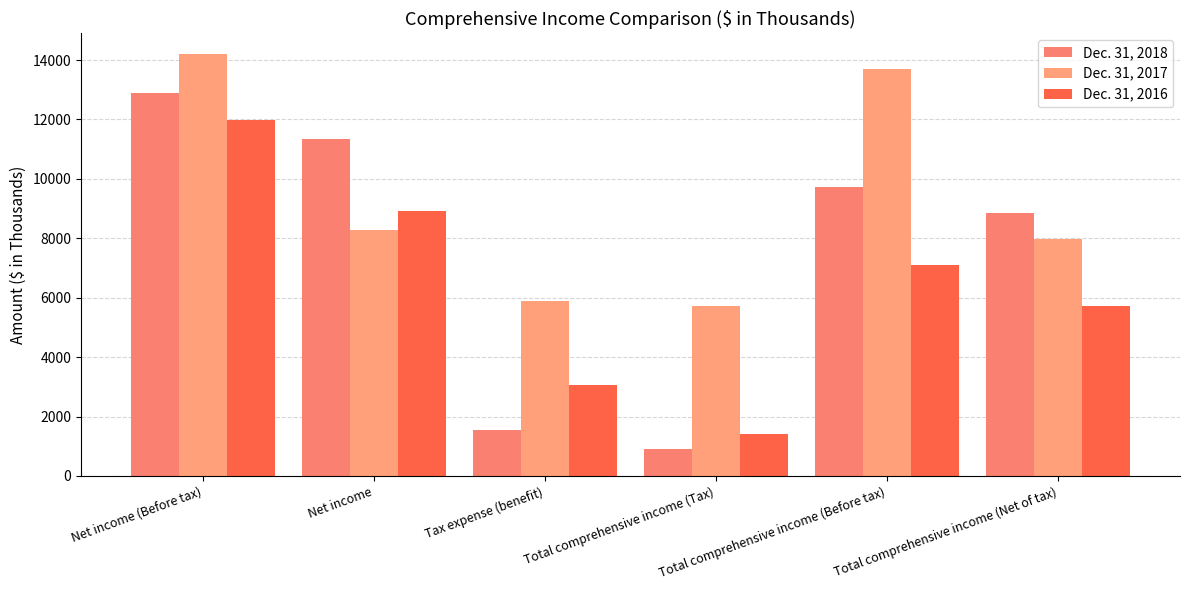

How many series are shown in this chart?

3